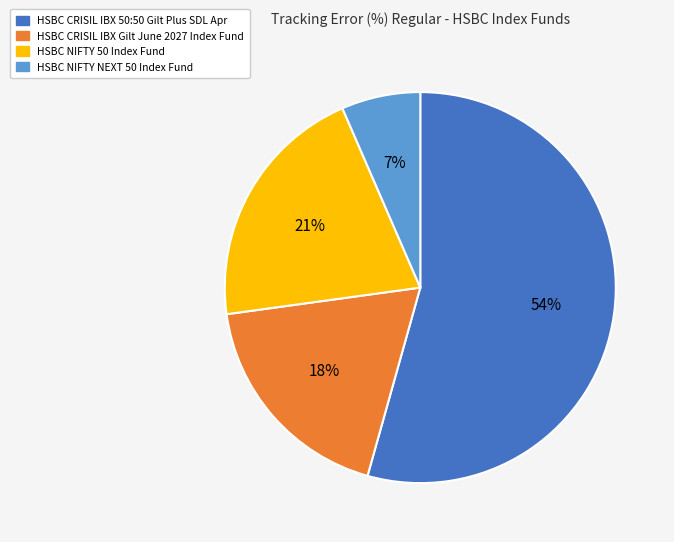

To the nearest percent, what is the combined percentage of HSBC CRISIL IBX Gilt June 2027 Index Fund and HSBC NIFTY 50 Index Fund?

39%